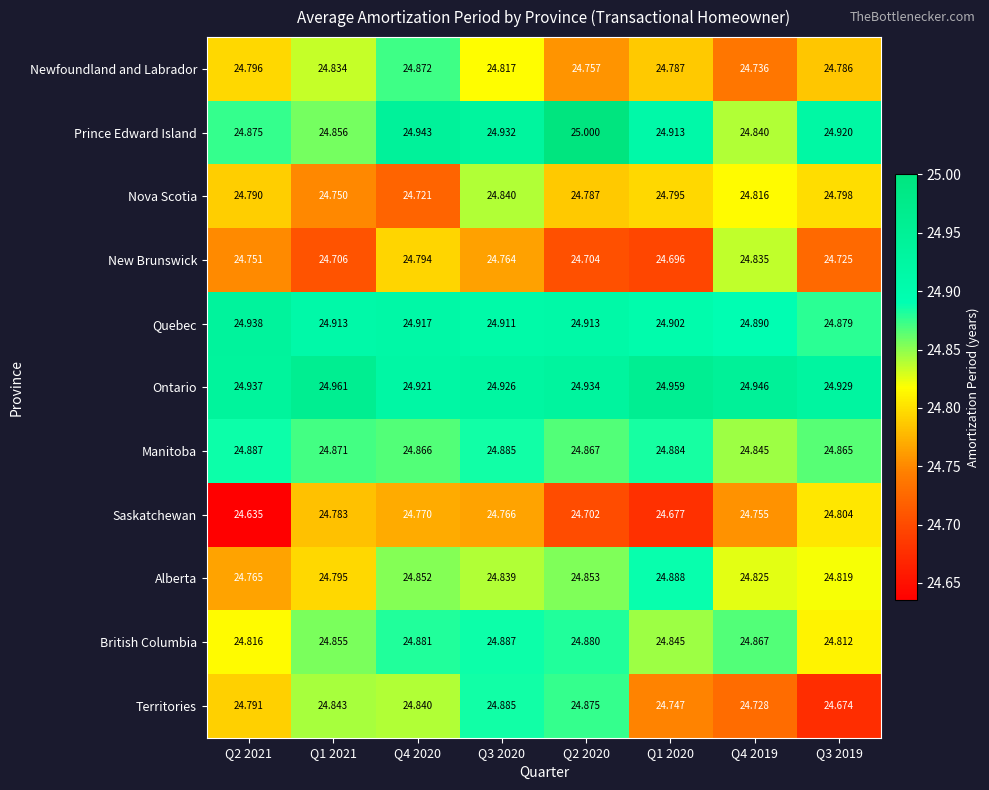

Which series has the largest total across all categories?

Ontario